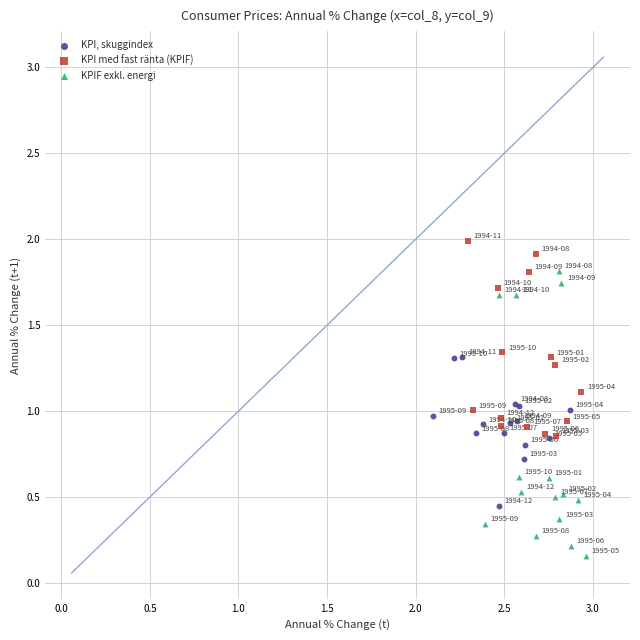

Which series contains the lowest Y value?

KPIF exkl. energi